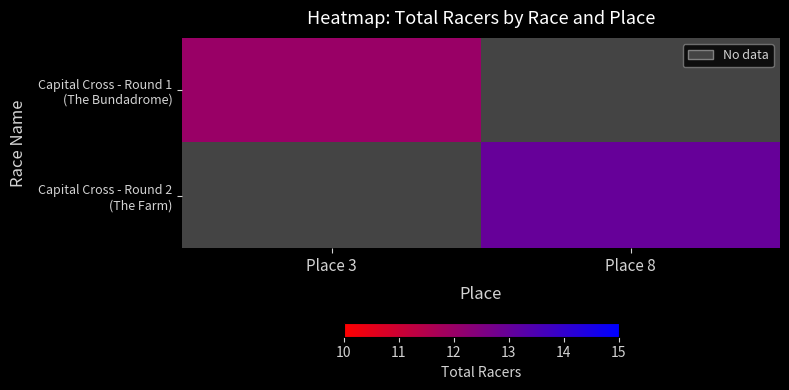

Count the number of categories in the chart.

2